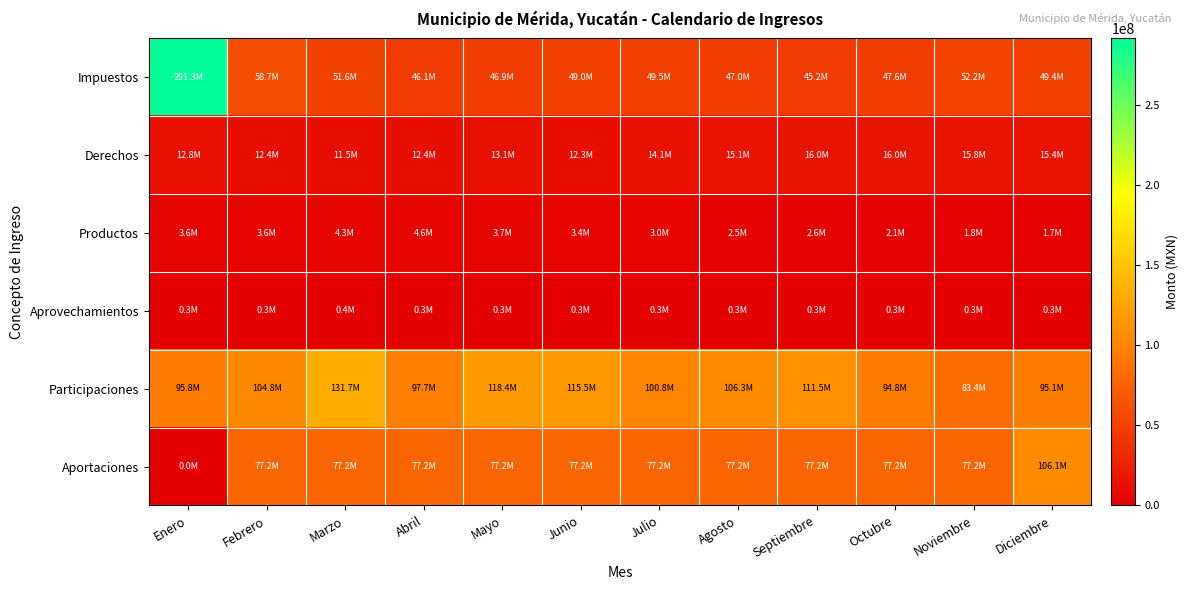

At which category does the chart reach its peak across all series?

Enero